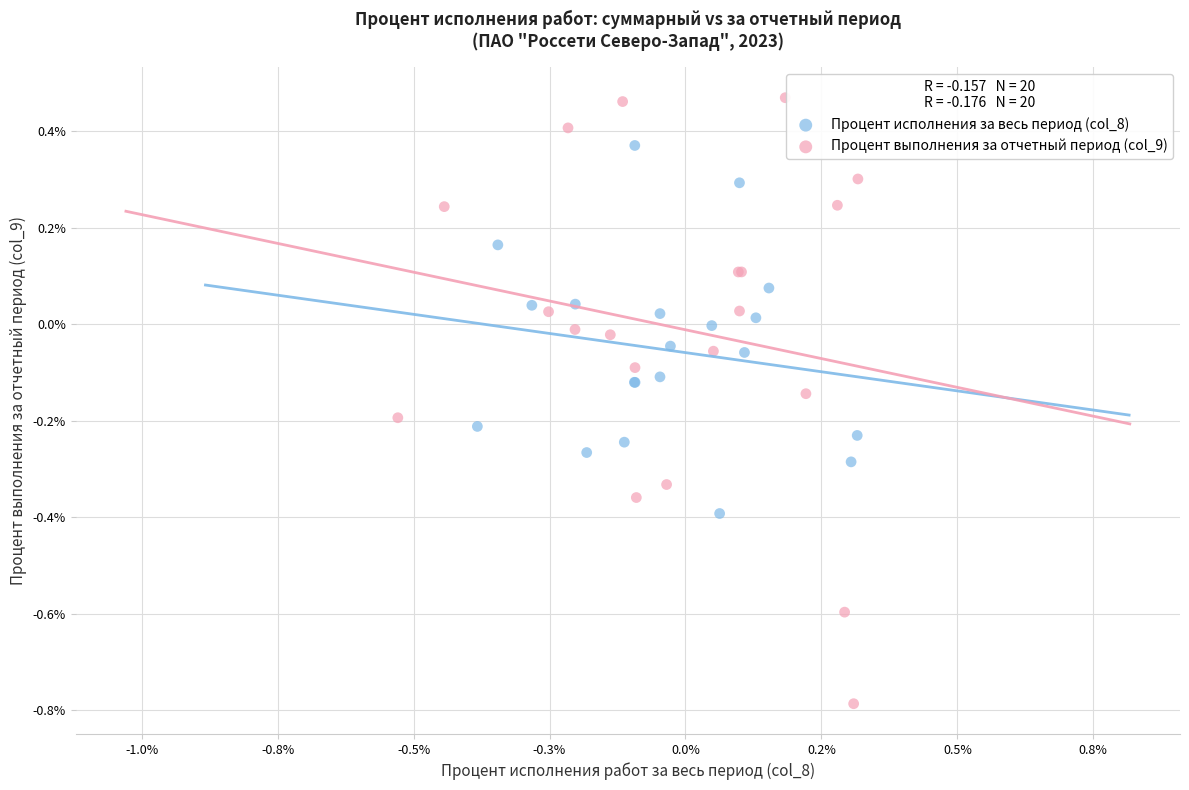

Which series has the largest Y range (max minus min)?

Процент выполнения за отчетный период (col_9)